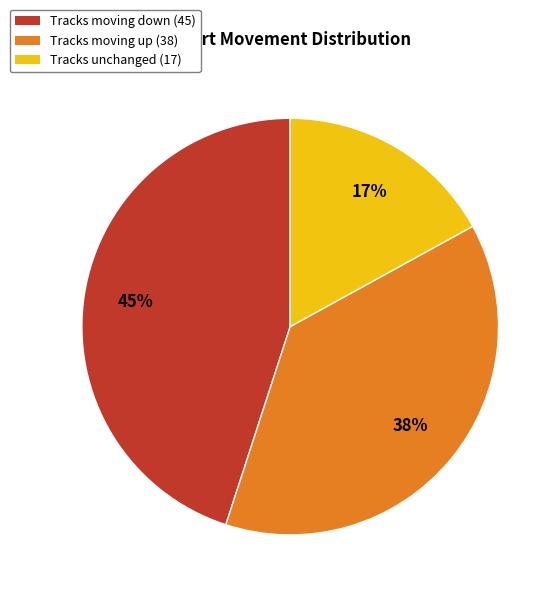

Between Tracks moving up (38) and Tracks moving down (45), which is larger?

Tracks moving down (45)